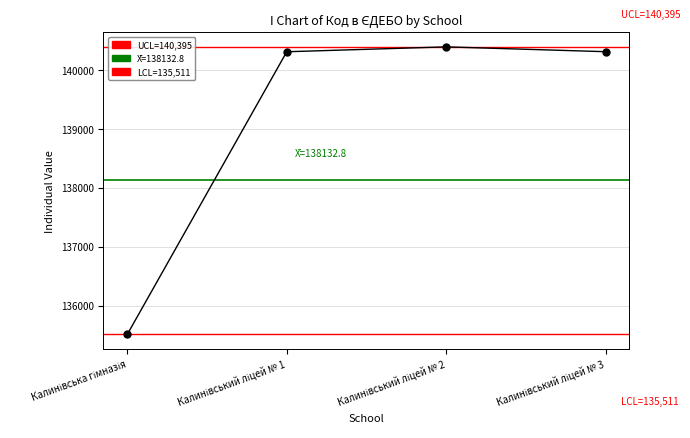

At which label is the value closest to 137953?

Калинівський ліцей № 1